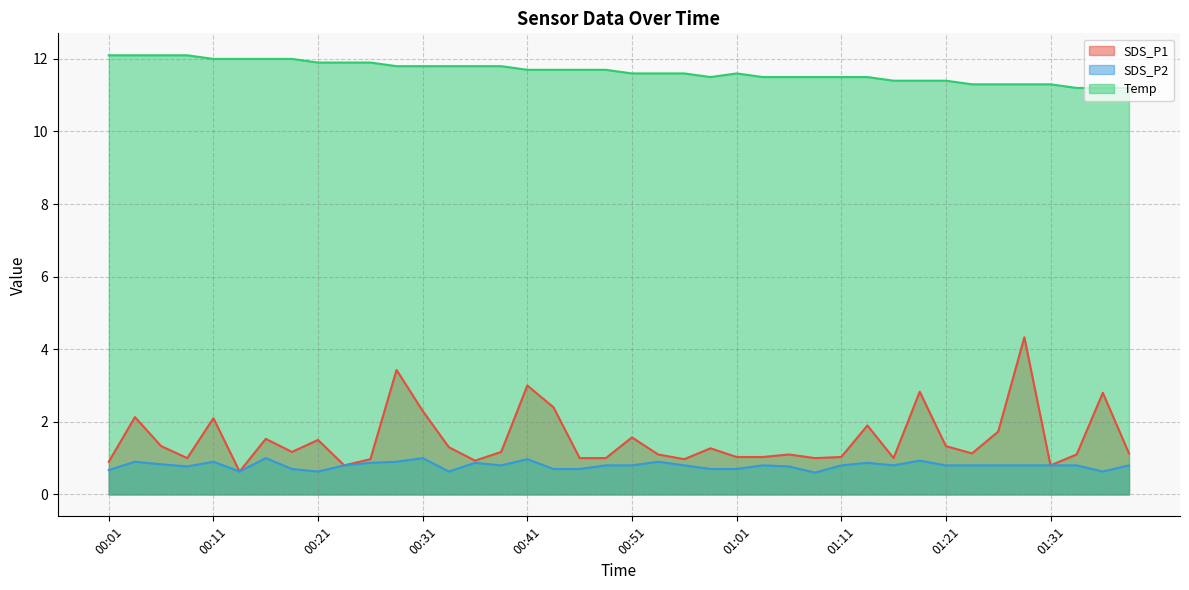

What is the difference between the second highest and second lowest values in the Temp series?

0.9